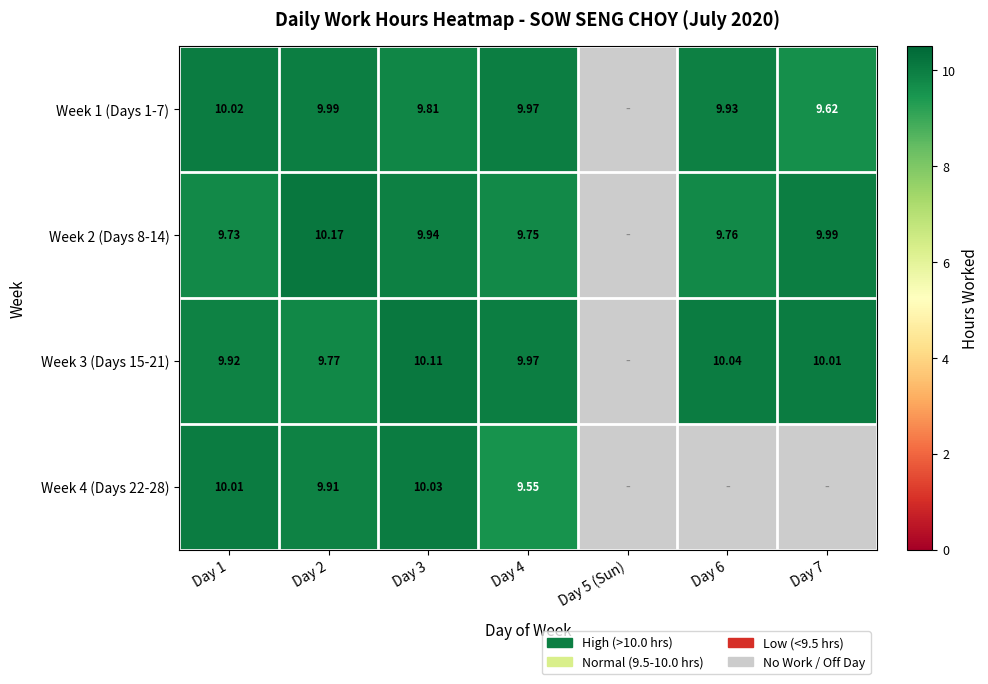

Is the value of Week 2 (Days 8-14) at Day 2 greater than the value of Week 4 (Days 22-28) at Day 1?

Yes